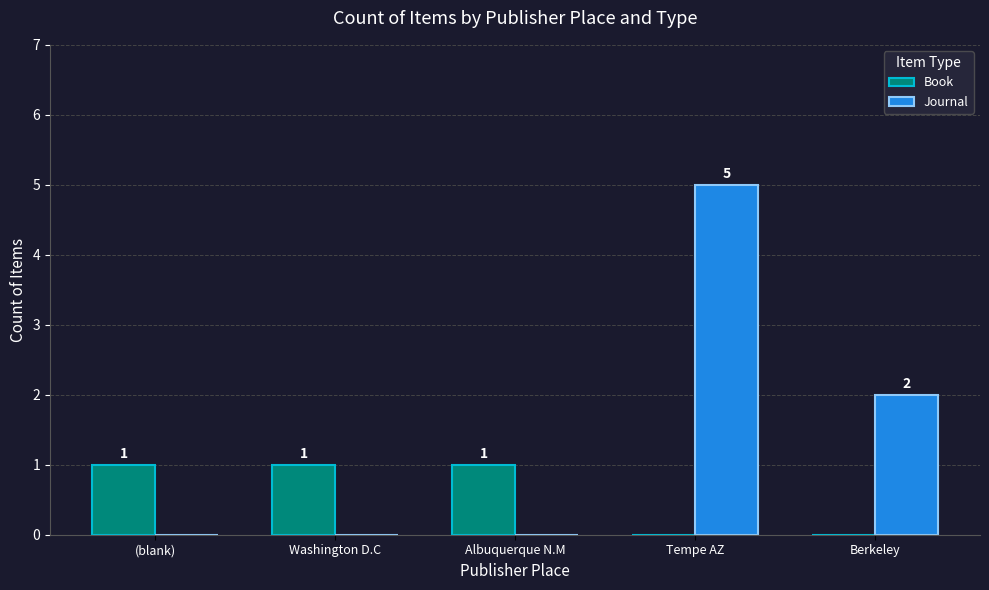

How many series are shown in this chart?

2